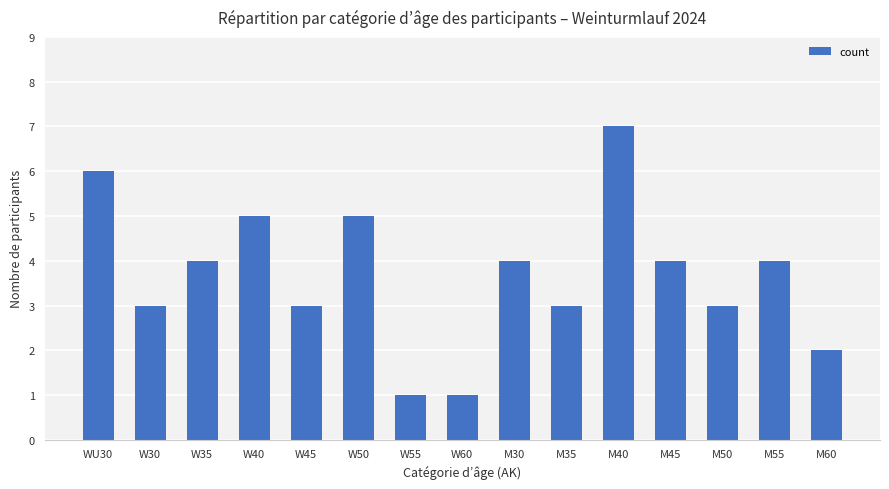

What is the approximate value at W30?

3